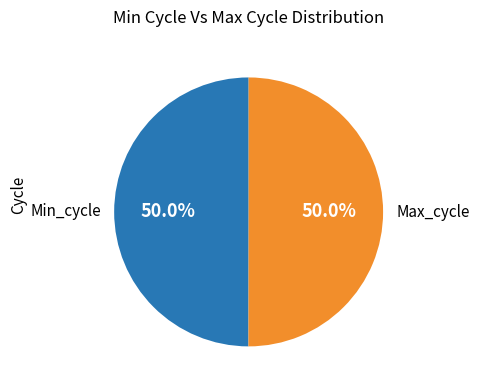

Approximately how many times larger is the value at Min_cycle compared to Max_cycle?

1.0